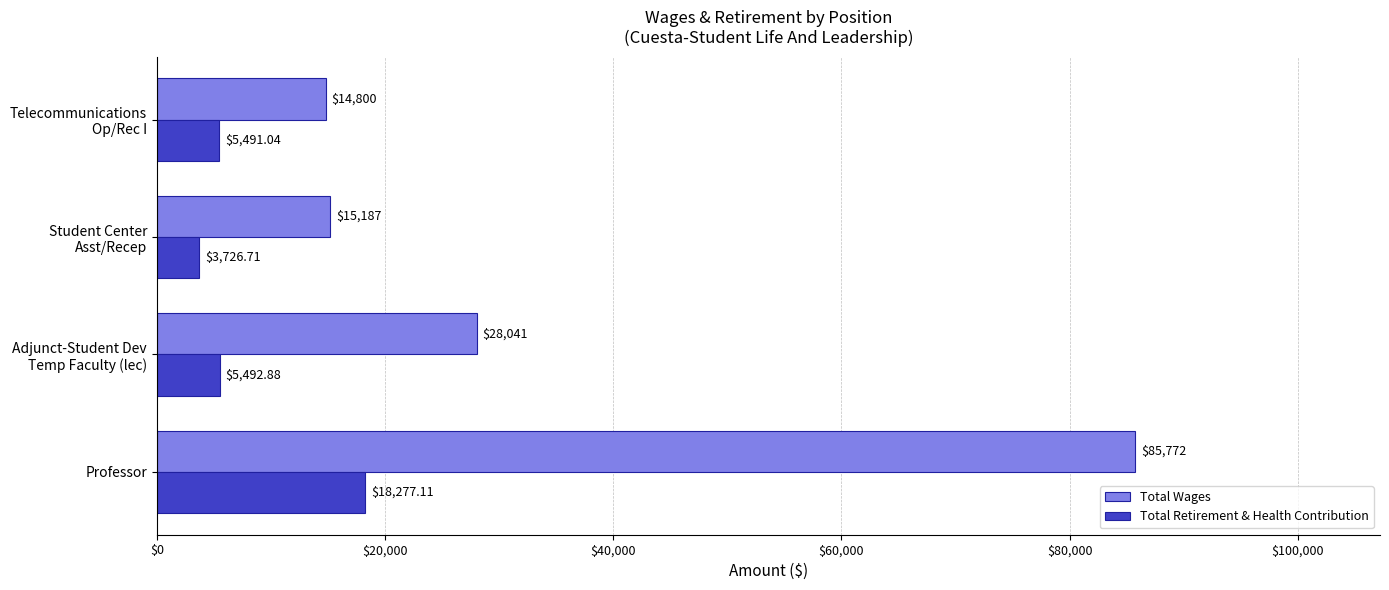

What is the maximum value for Total Wages?

85772.0